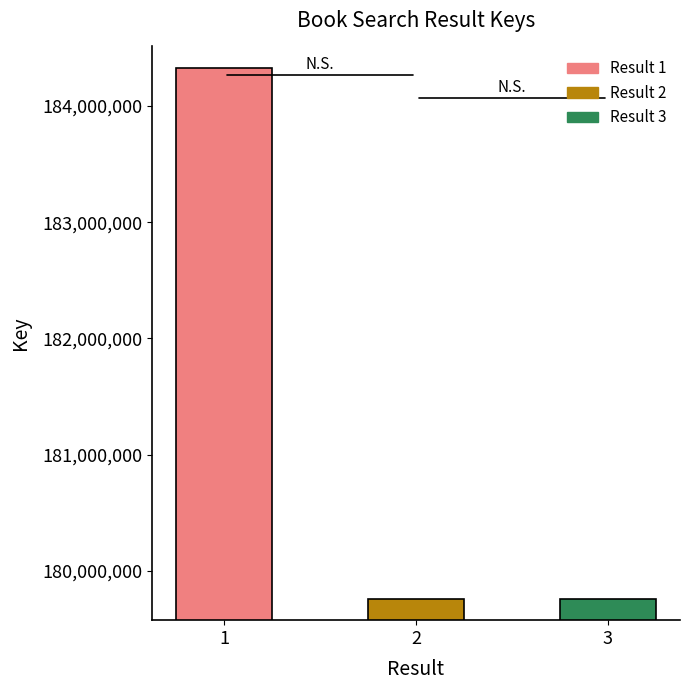

What is the smallest value displayed?

179754244